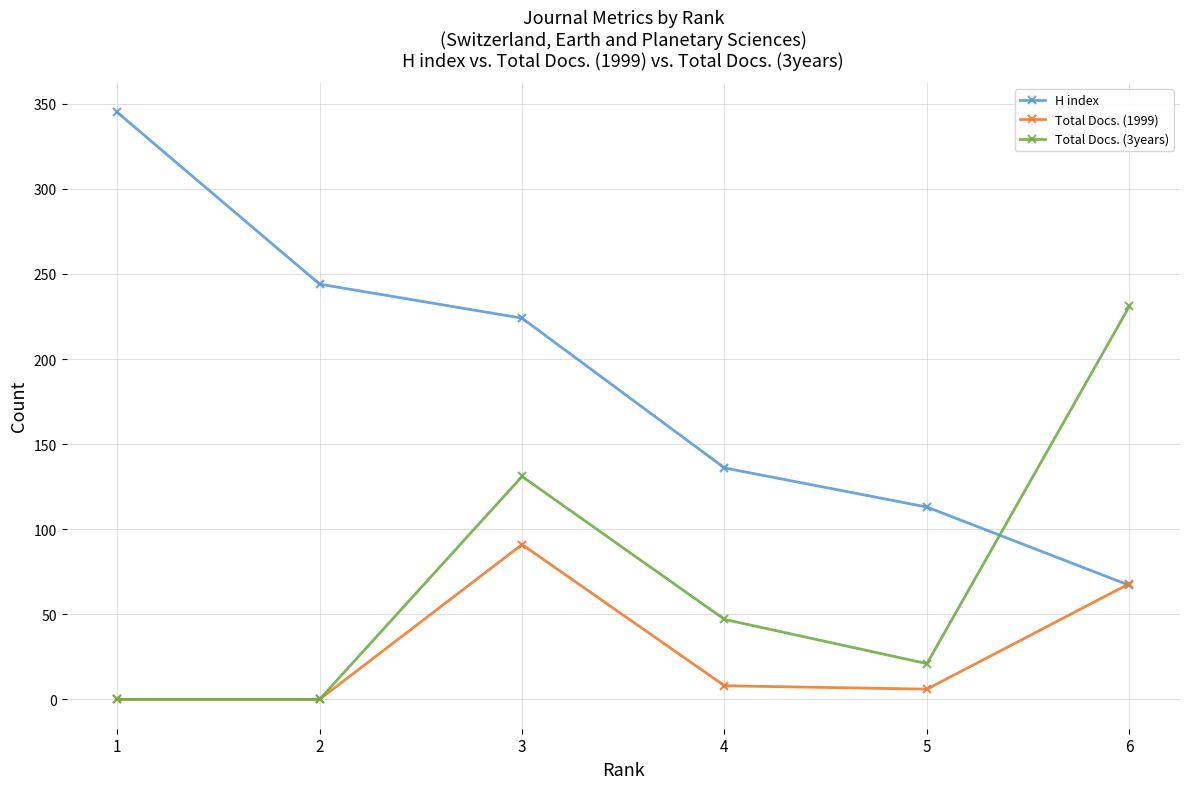

Rank the series by their average value, from lowest to highest.

Total Docs. (1999), Total Docs. (3years), H index